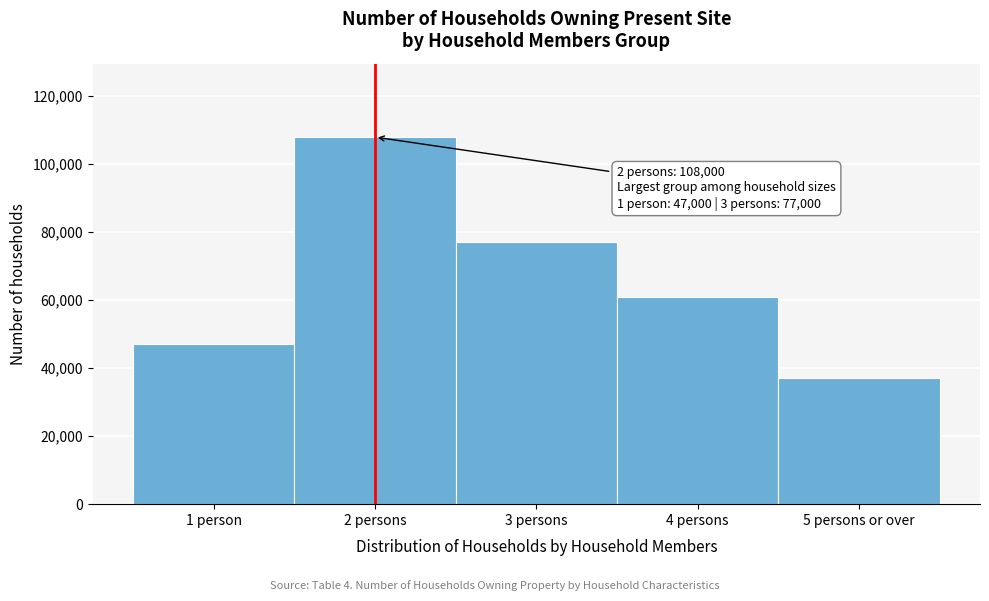

Reading right to left, list all the values displayed in this chart.

37000	61000	77000	108000	47000